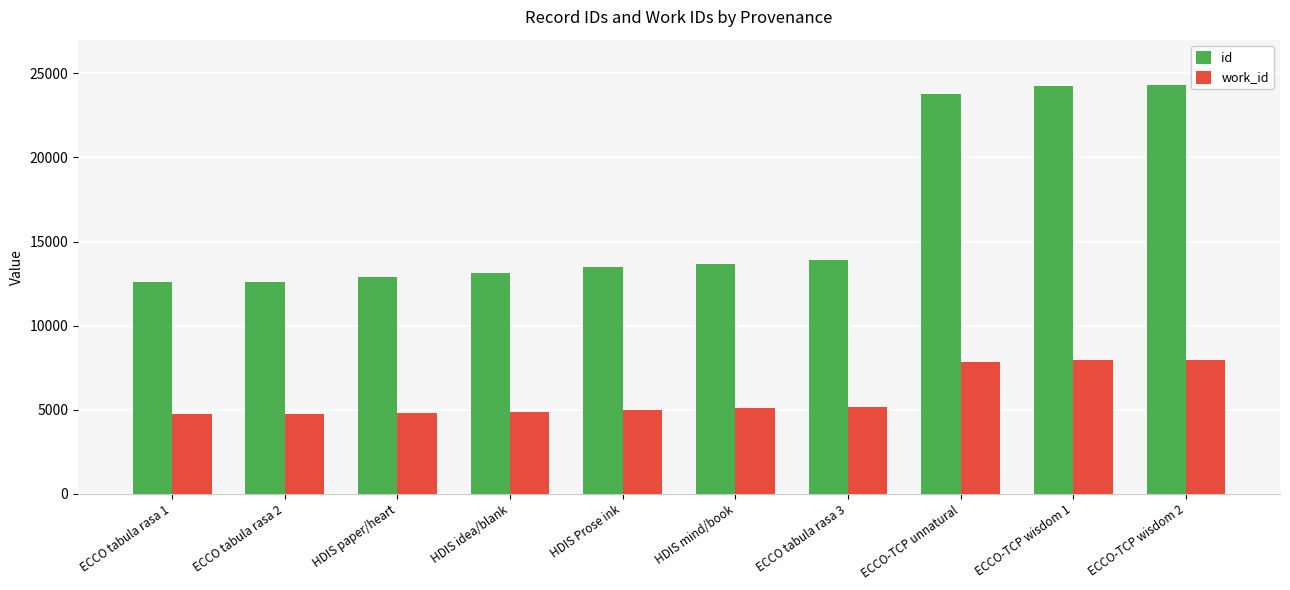

At how many categories does at least one series exceed 5461?

10